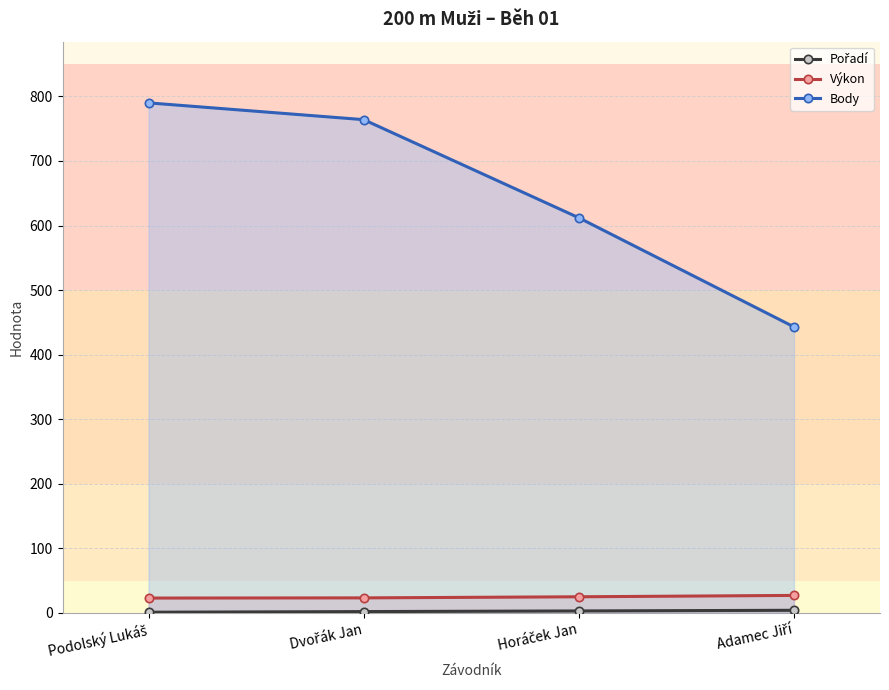

Rank the series by their maximum value, from highest to lowest.

Body, Výkon, Pořadí